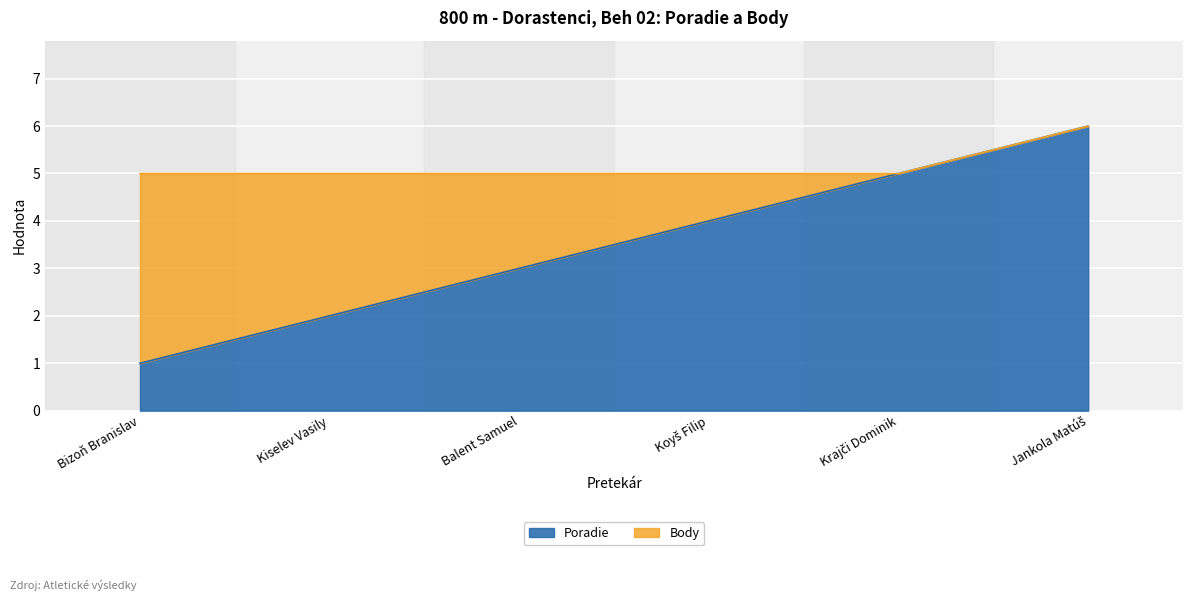

List the labels in order of value, largest first.

Jankola Matúš, Krajči Dominik, Koyš Filip, Balent Samuel, Kiselev Vasily, Bizoň Branislav